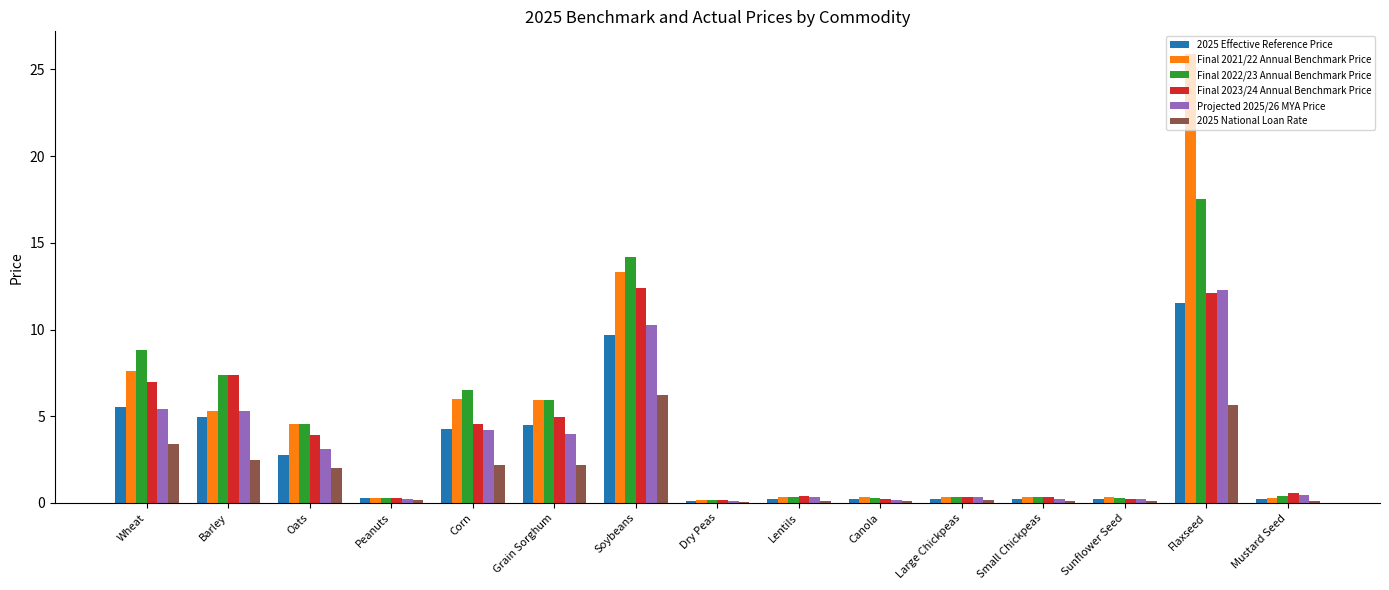

What is the maximum value shown in the chart?

25.9